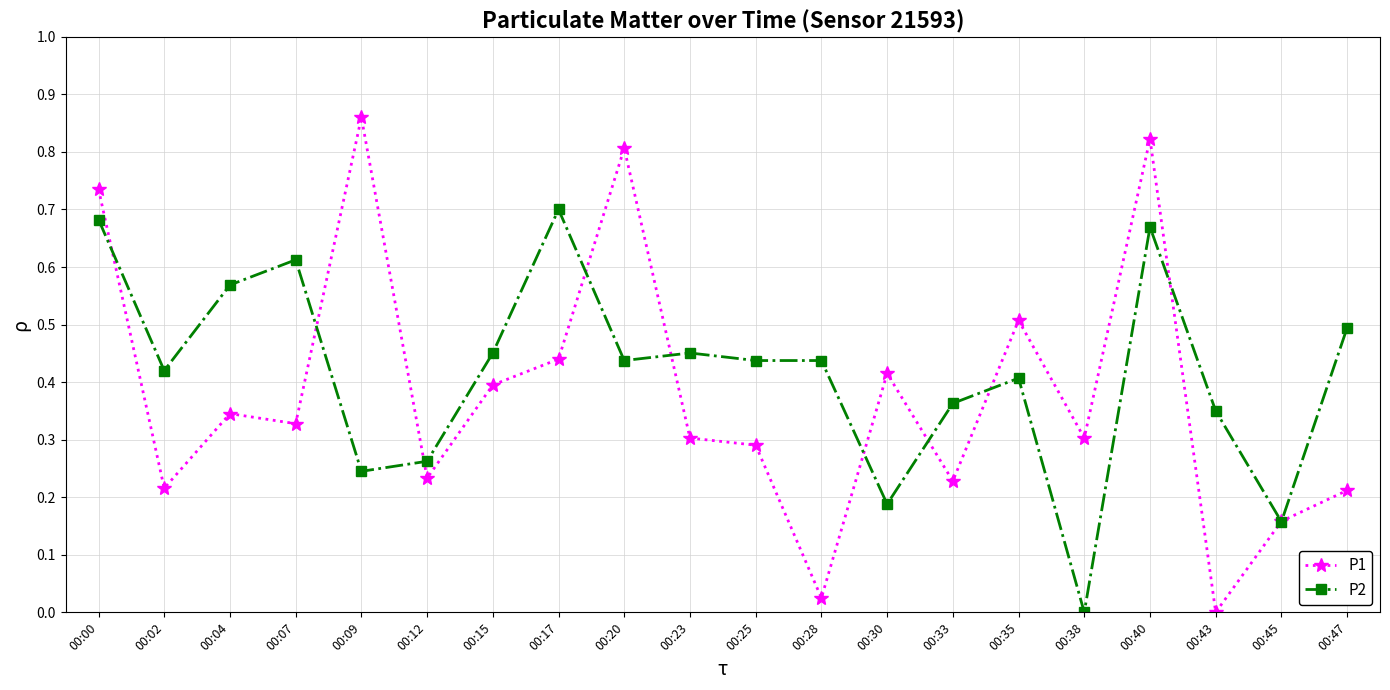

In P1, how many points are lower than both neighbors (excluding endpoints)?

7